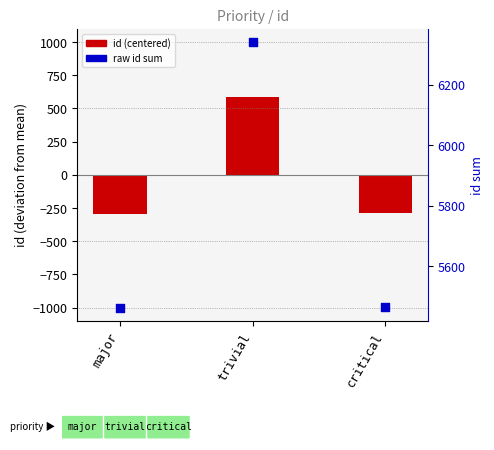

At which category is the sum across all series the highest?

trivial